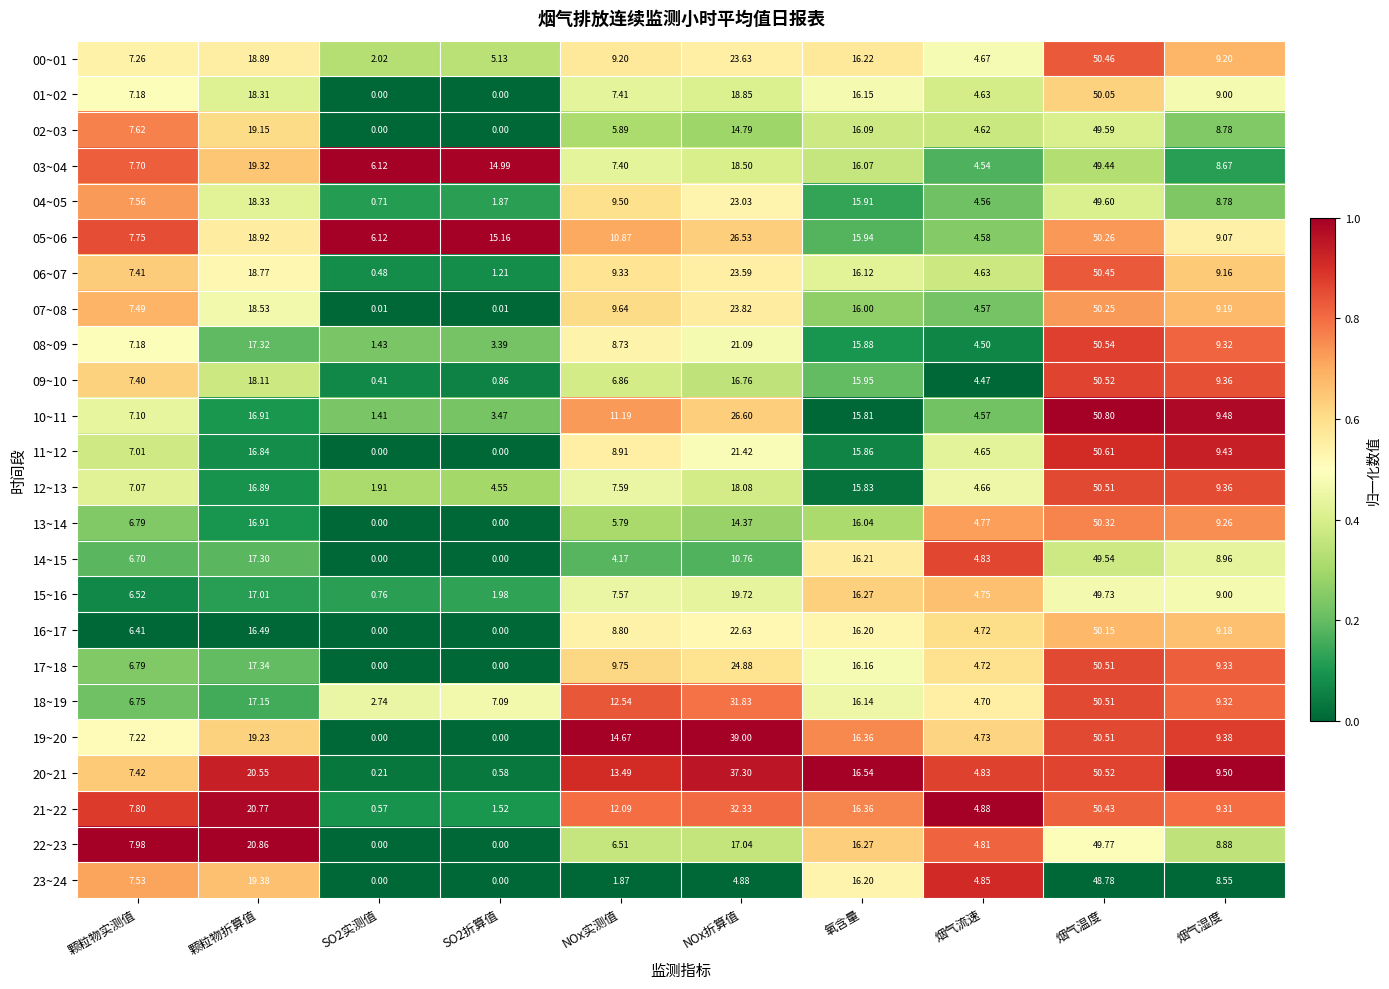

Where does the 19~20 series first go above 14?

颗粒物折算值